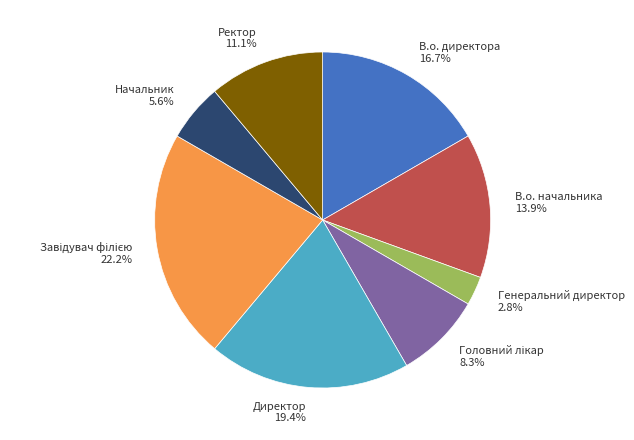

Is it true that Ректор is 17% of the pie?

False